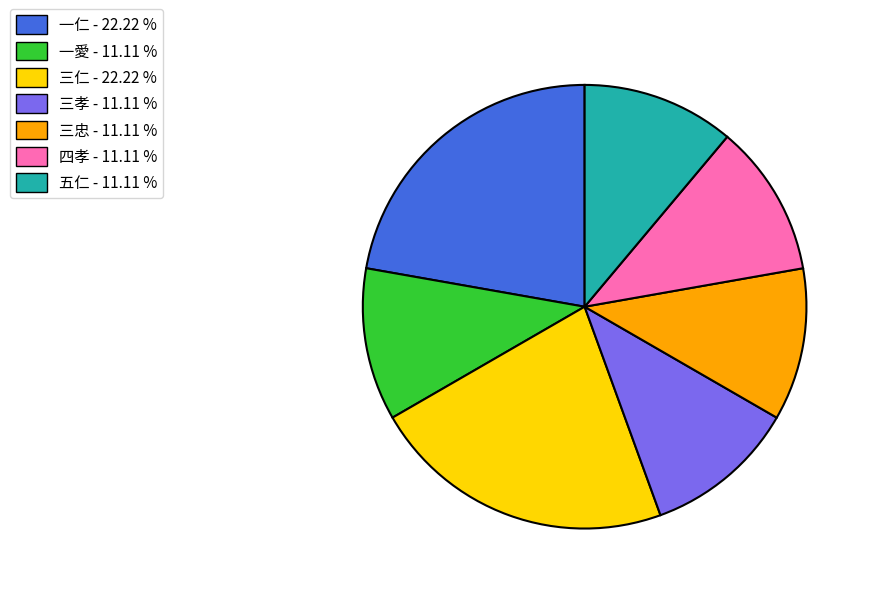

Combined, do 一愛 - 11.11 % and 一仁 - 22.22 % account for over 50%?

No